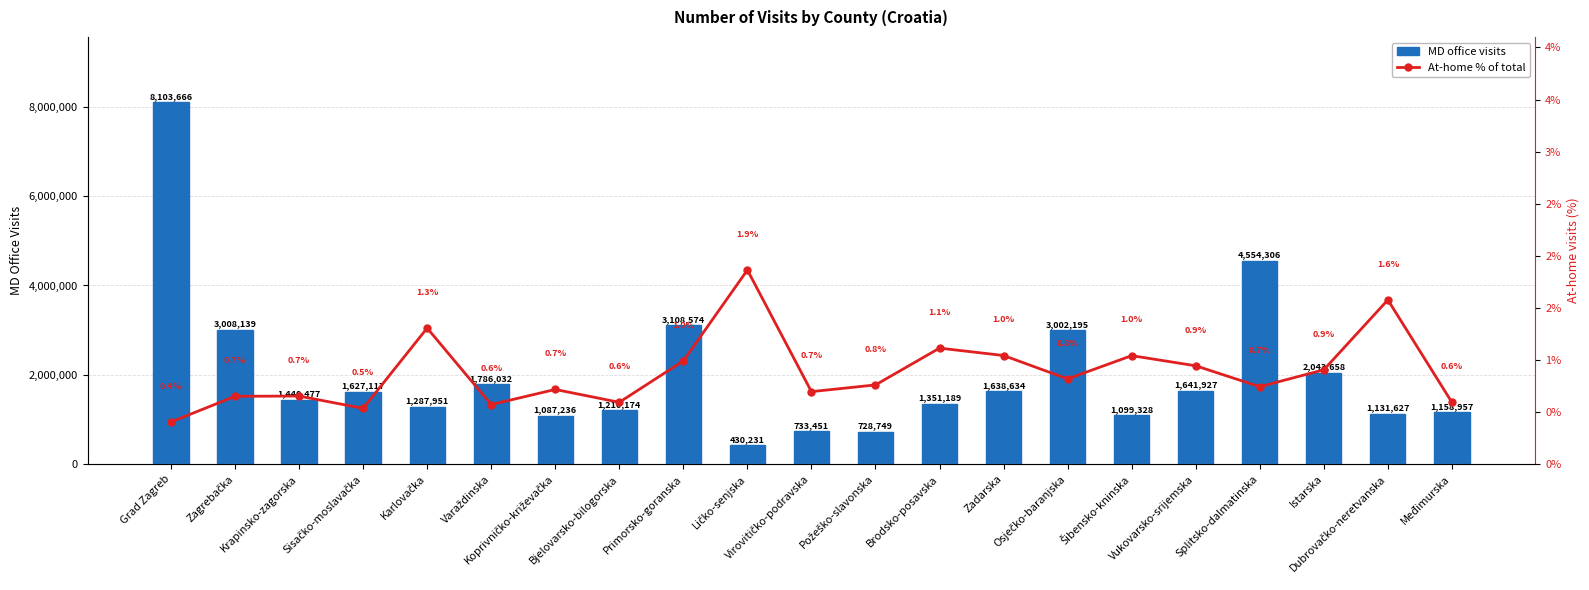

At how many categories does at least one series exceed 4384832?

2